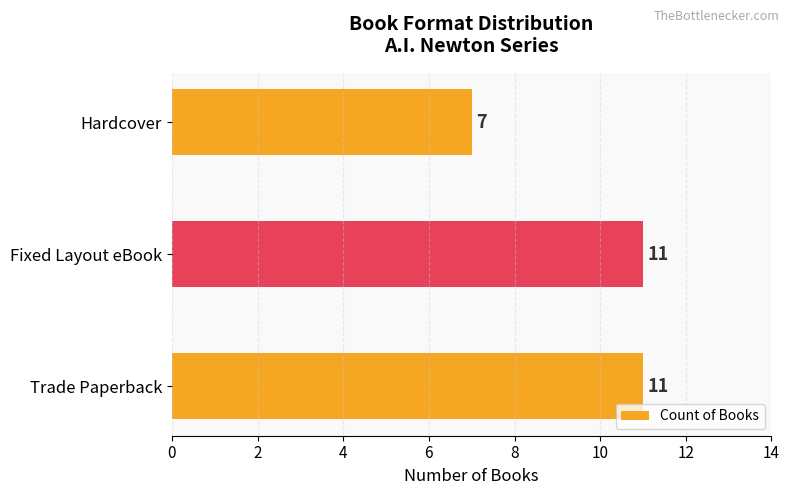

Count the values in the range 7 to 11.

3